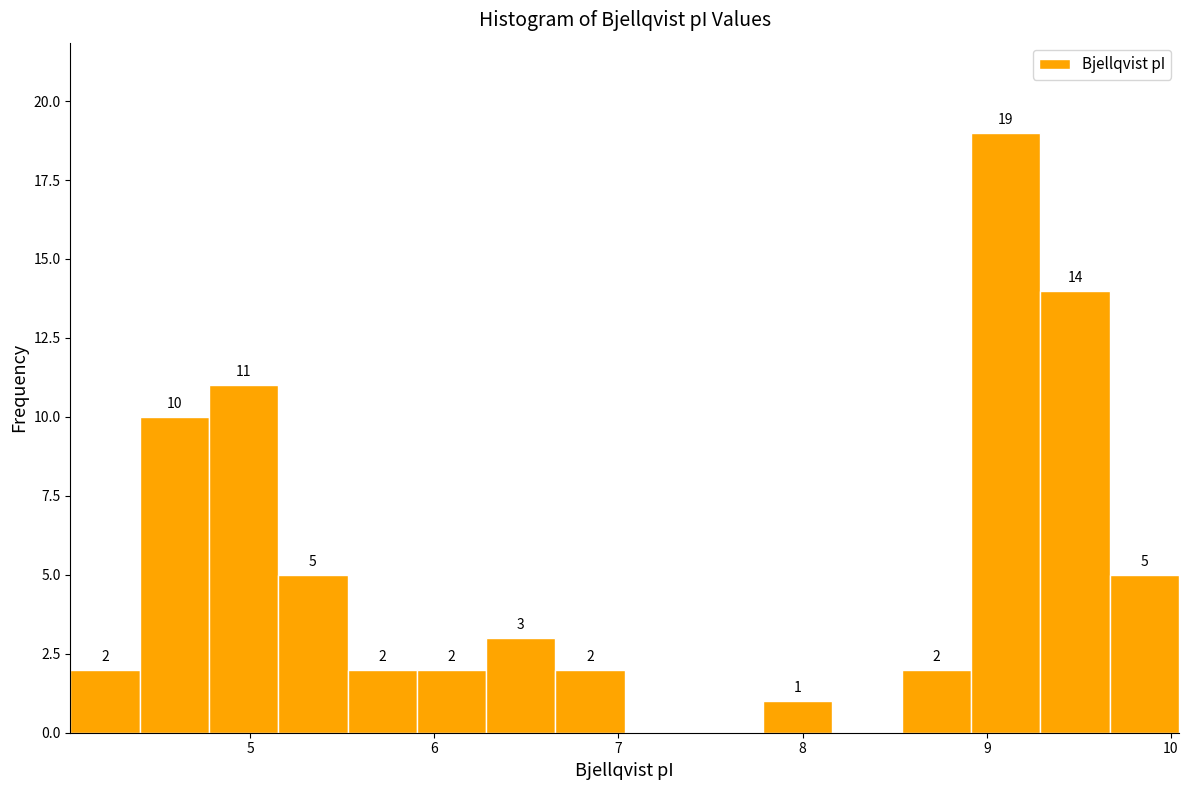

Read against the x-axis, roughly where is the centre of the tallest bar?

9.1